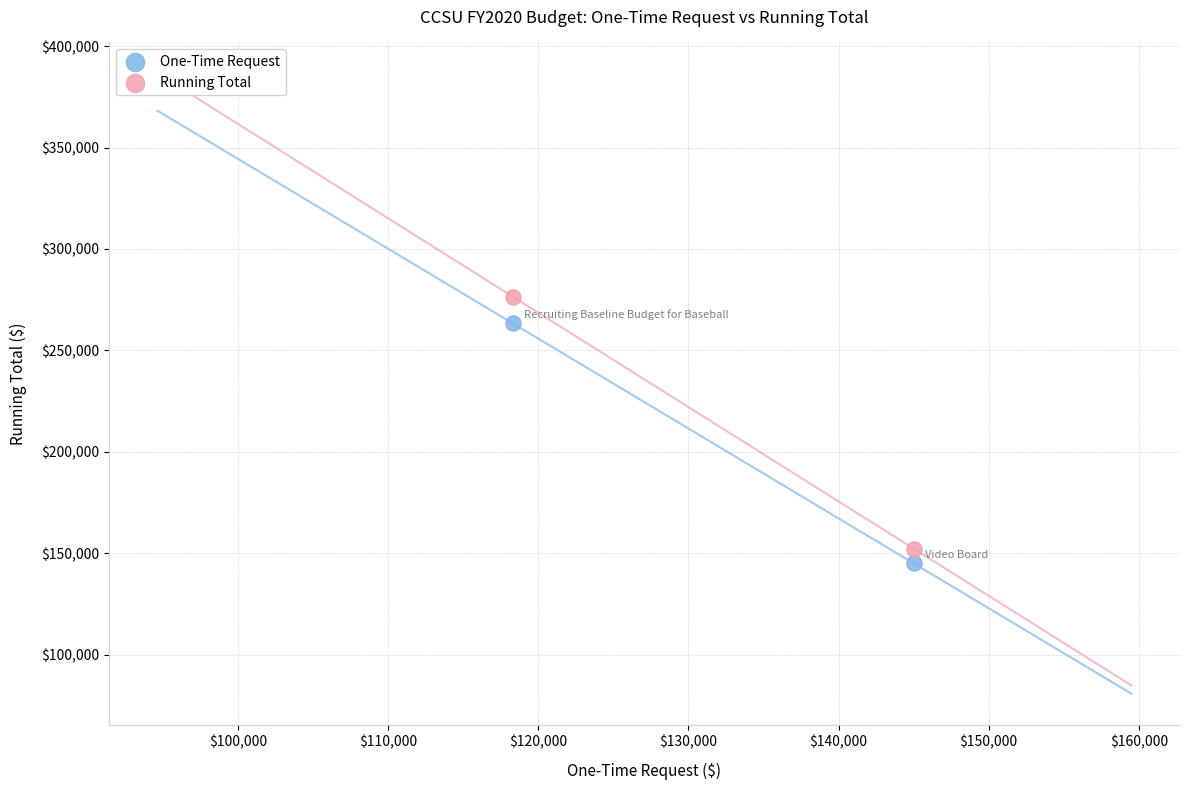

Across all data points, what is the range of Y values (max minus min)?

131465